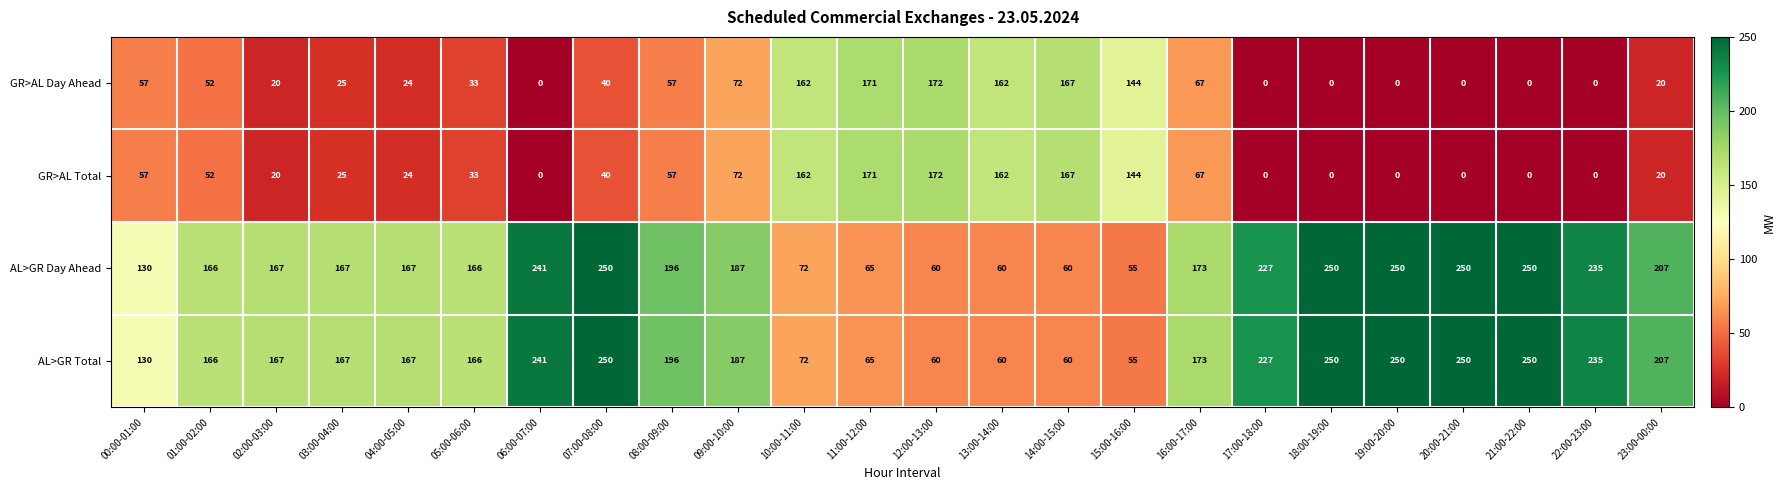

At which label does GR>AL Day Ahead first exceed 40?

00:00-01:00